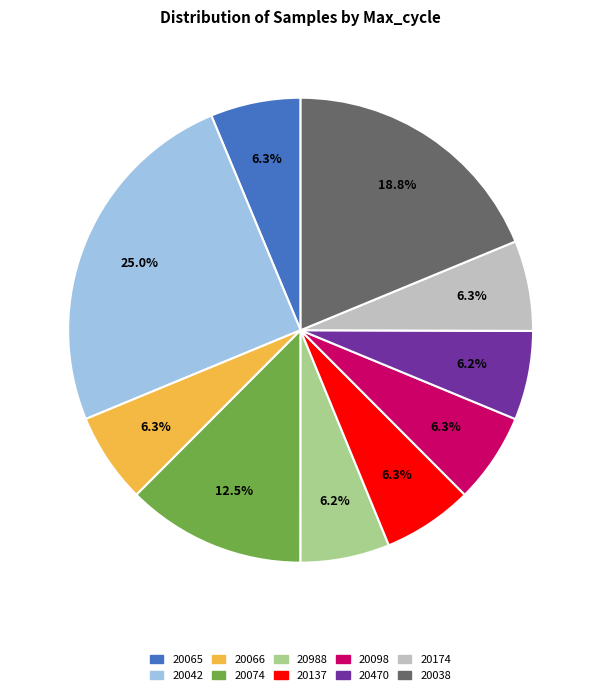

Does 20988 represent more than half of the total?

No